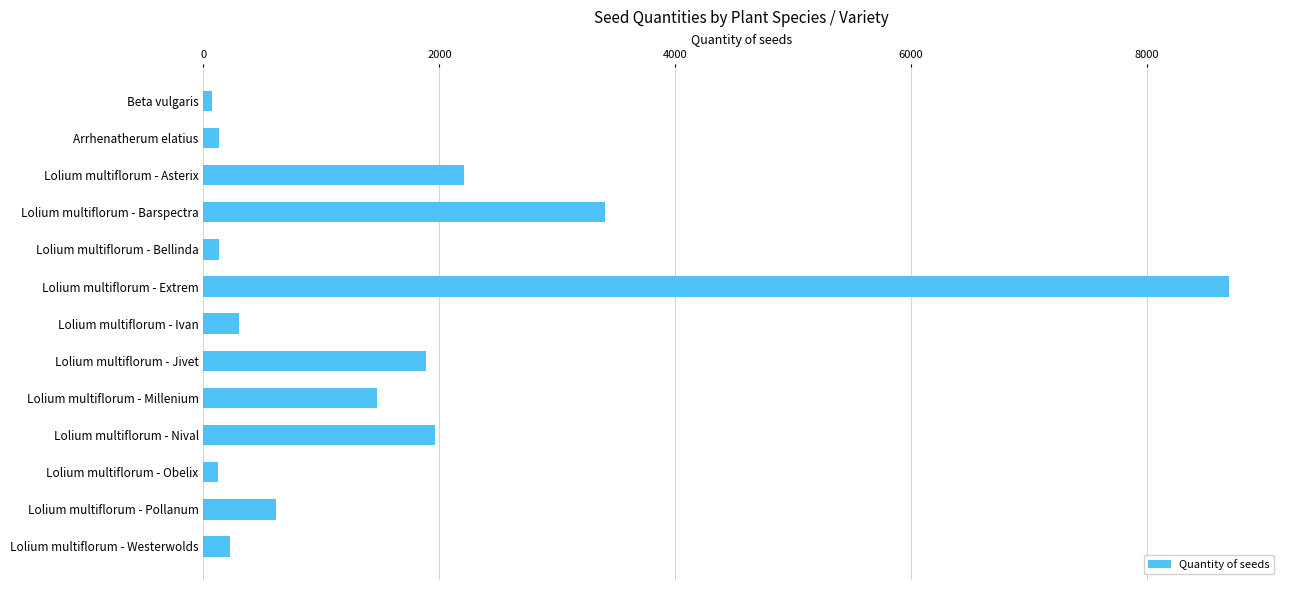

What is the label of the 10th bar from the bottom?

Lolium multiflorum - Barspectra